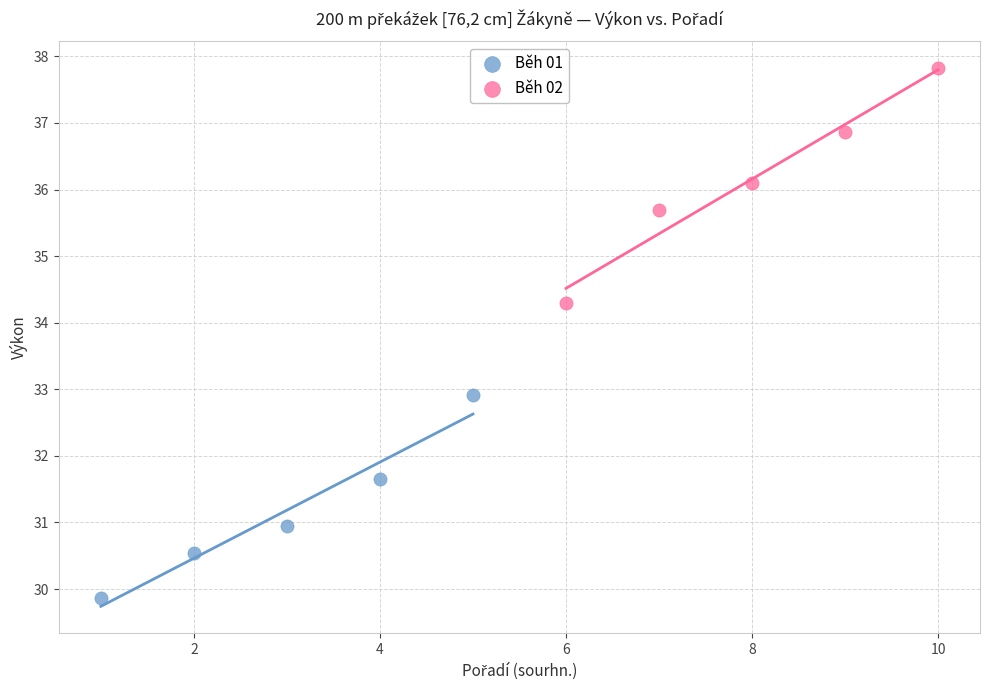

Which series has the widest spread of Y values?

Běh 02